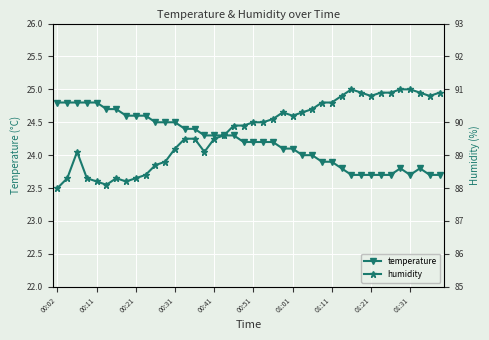

True or false: temperature has a value of 23.7 at 01:21.

True